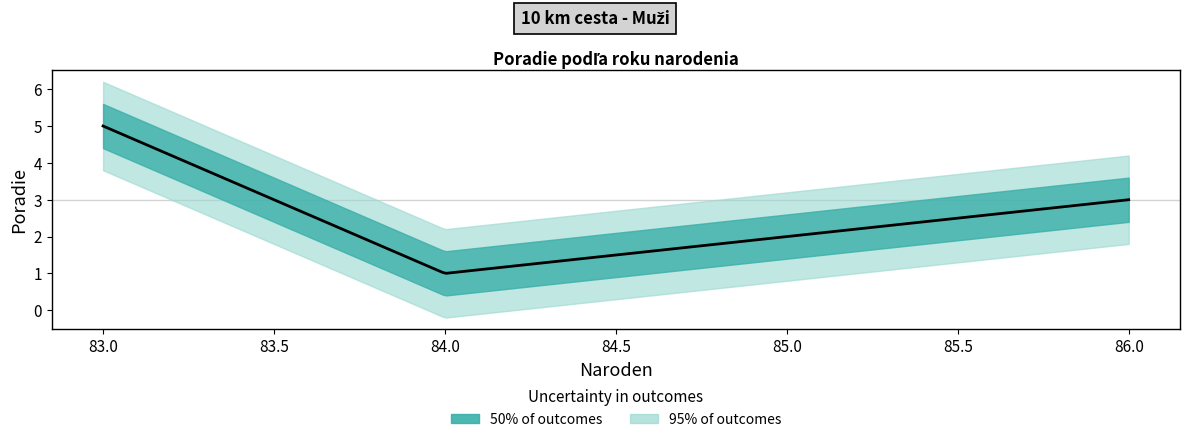

Is it true that the value at 83 is 3?

False